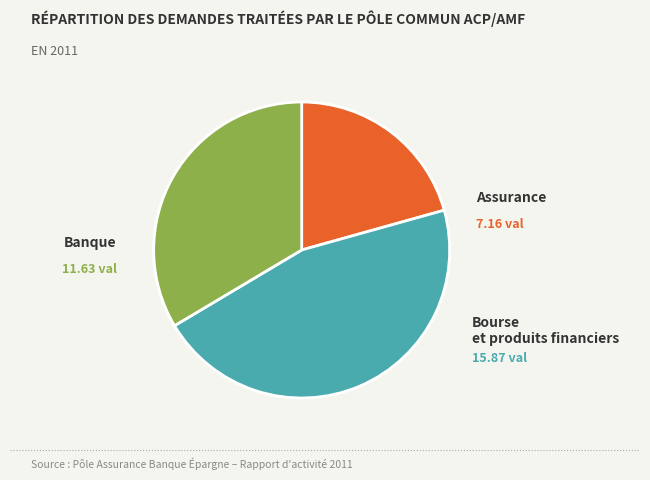

Is there any slice that represents more than half of the pie?

No